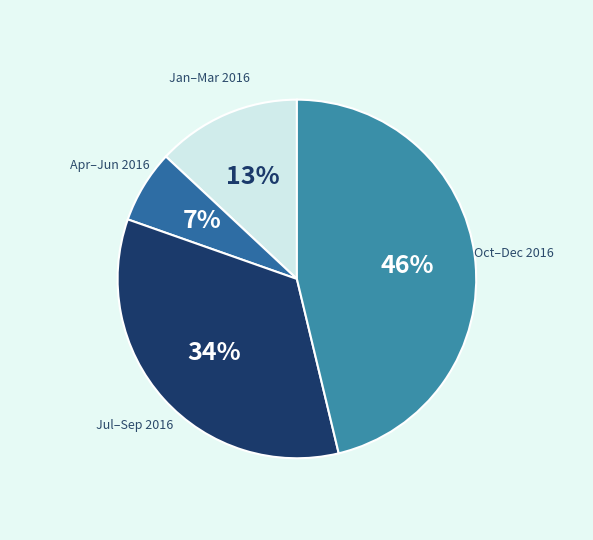

To the nearest percent, what is the combined percentage of Apr–Jun 2016 and Jul–Sep 2016?

41%